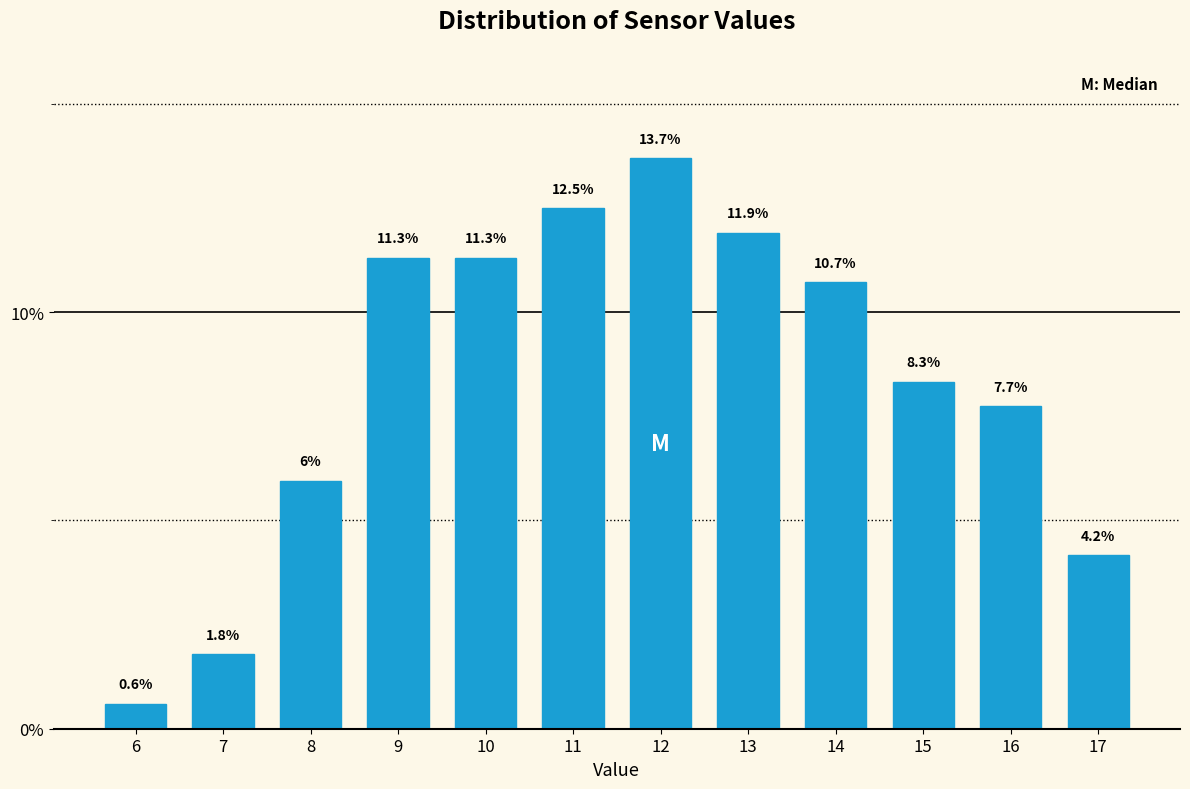

Reading right to left, transcribe all the data shown in this chart.

17=4.2	16=7.7	15=8.3	14=10.7	13=11.9	12=13.7	11=12.5	10=11.3	9=11.3	8=6.0	7=1.8	6=0.6